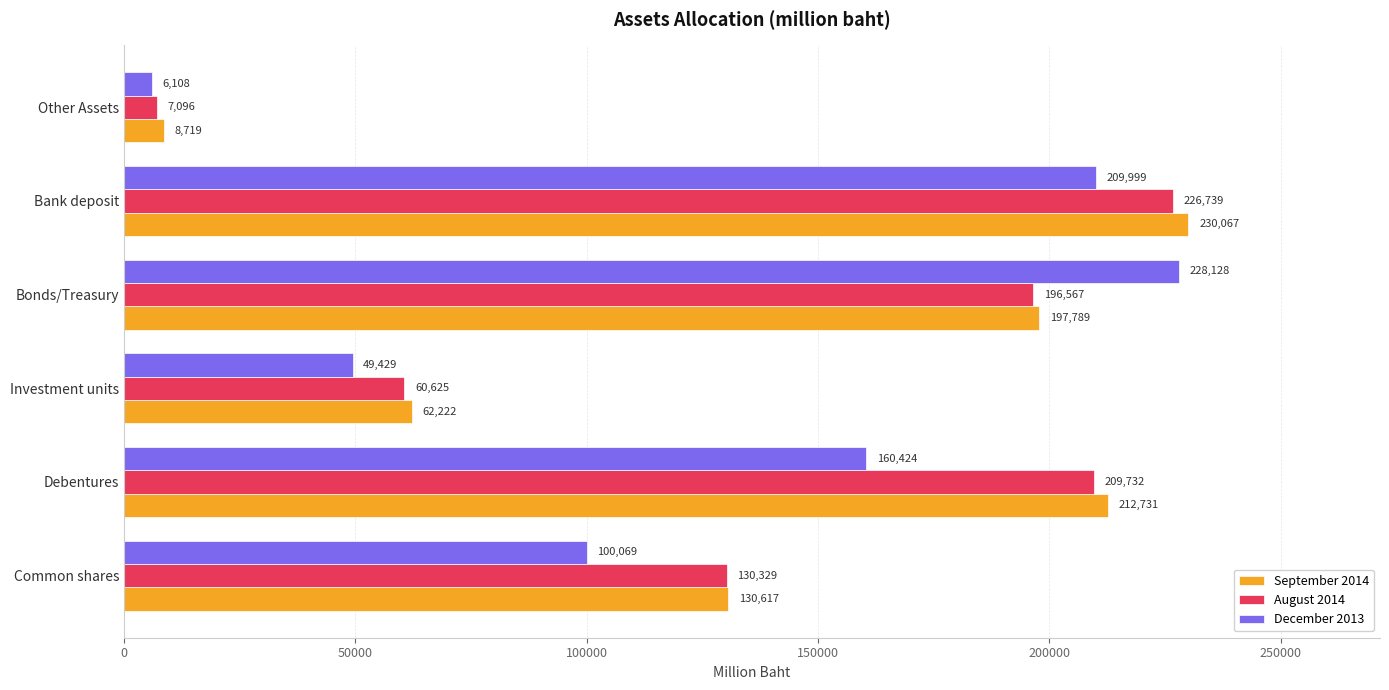

Which series changed the most between Investment units and Bank deposit?

September 2014